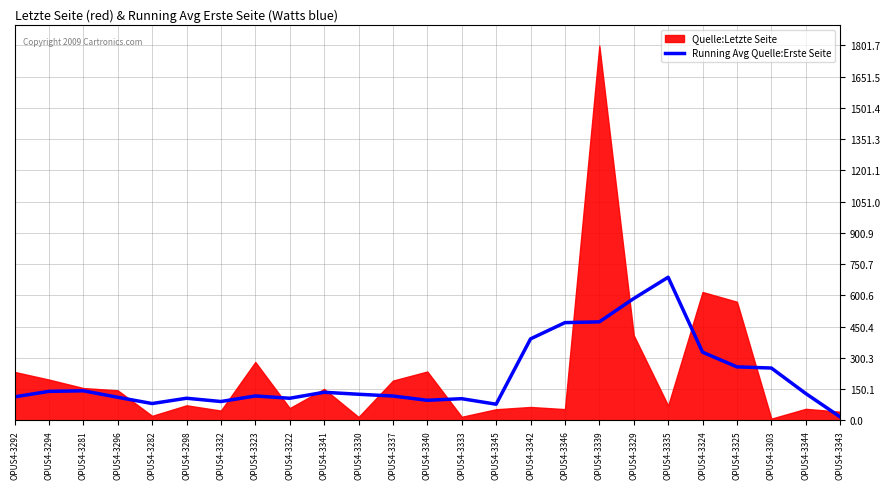

Which category has the lowest value in the Running Avg Quelle:Erste Seite series?

OPUS4-3343